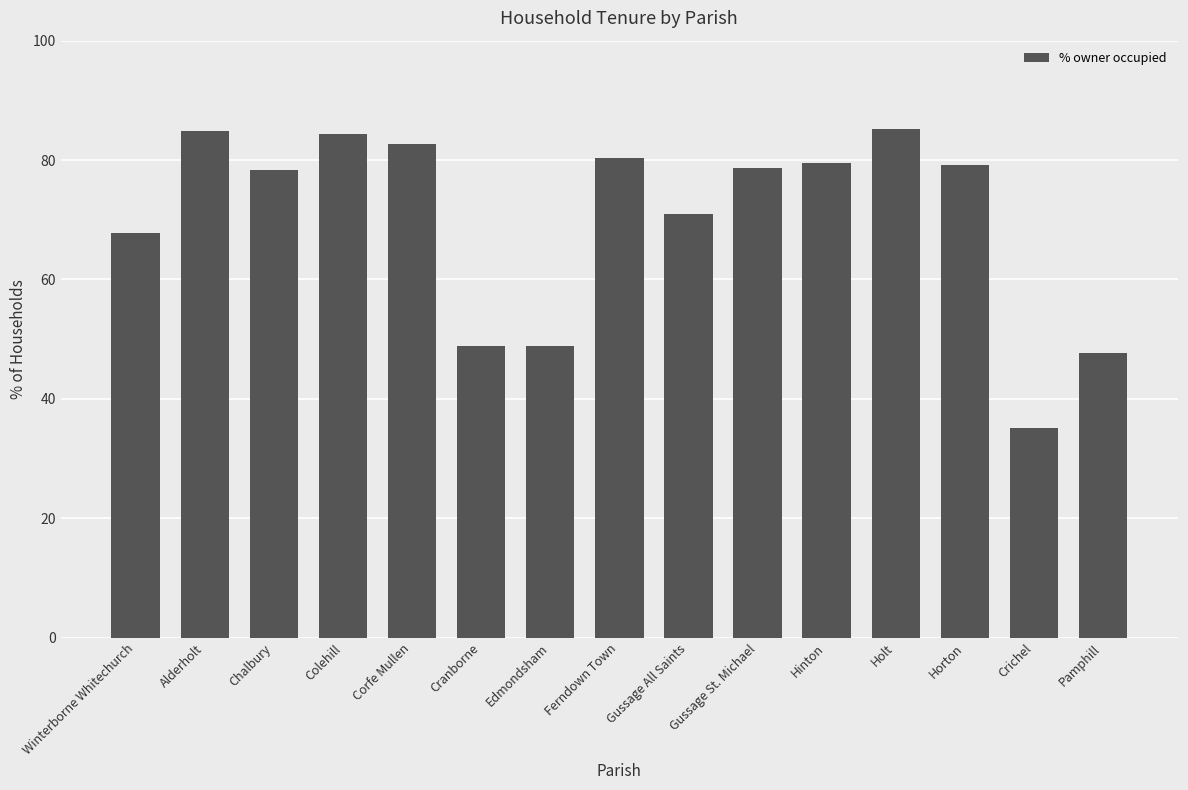

What is the average value?

70.2